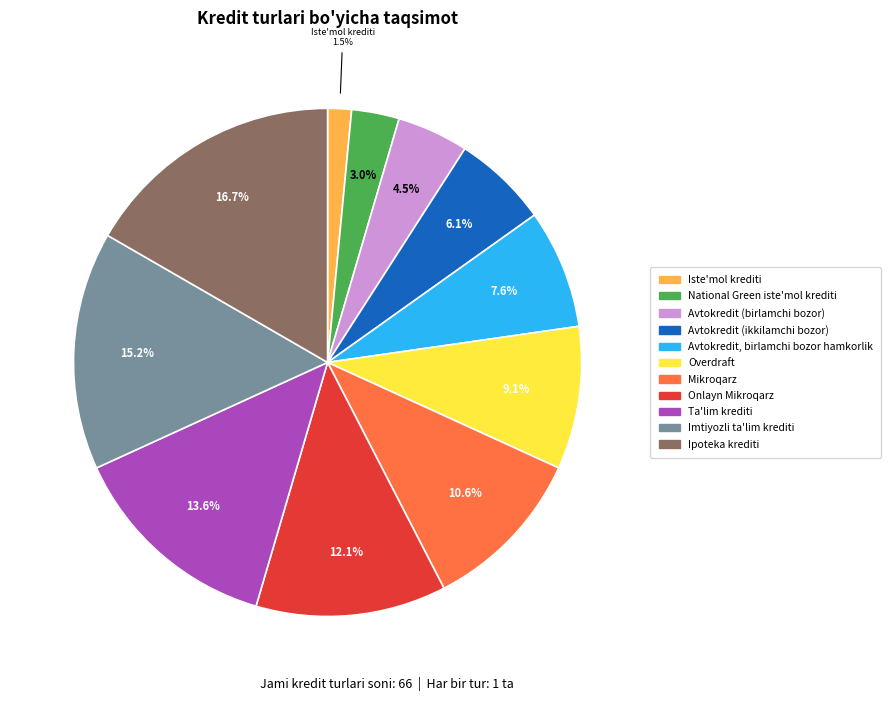

Is there a majority slice in this chart?

No